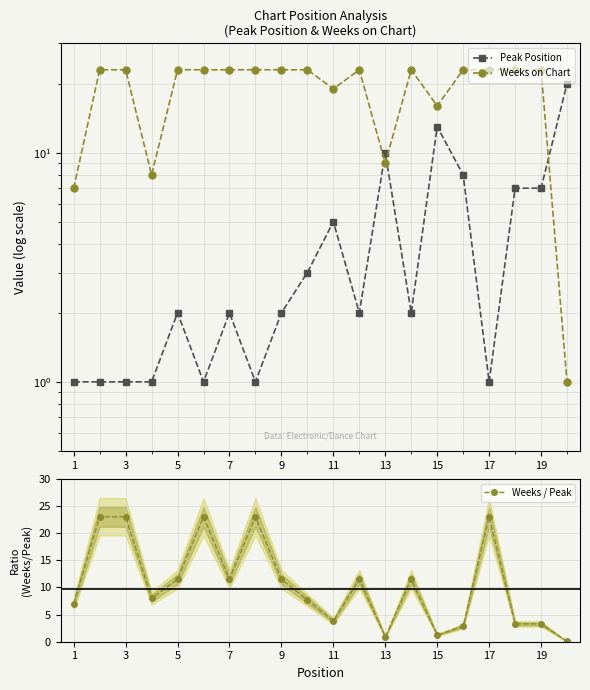

Rank the series by their maximum value, from lowest to highest.

Peak Position, Weeks on Chart, Weeks / Peak